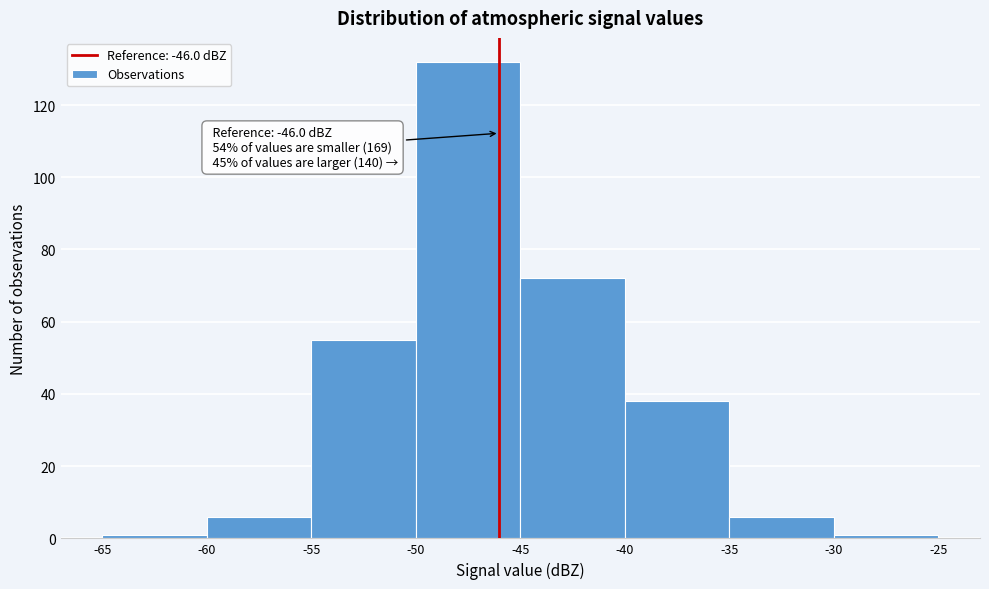

Over which range of the x-axis is the bar tallest?

-50 to -45